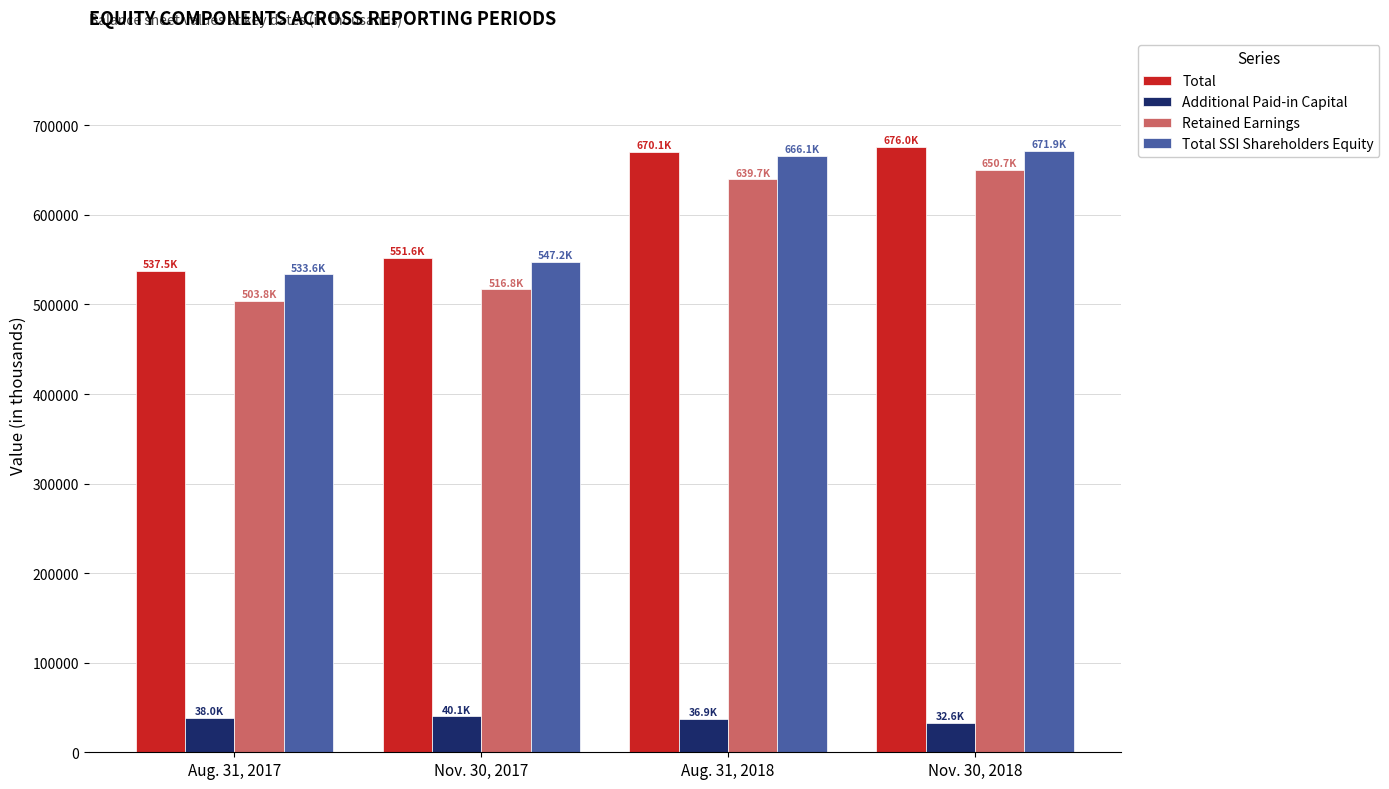

What is the spread (max minus min) of values at Nov. 30, 2018?

643391